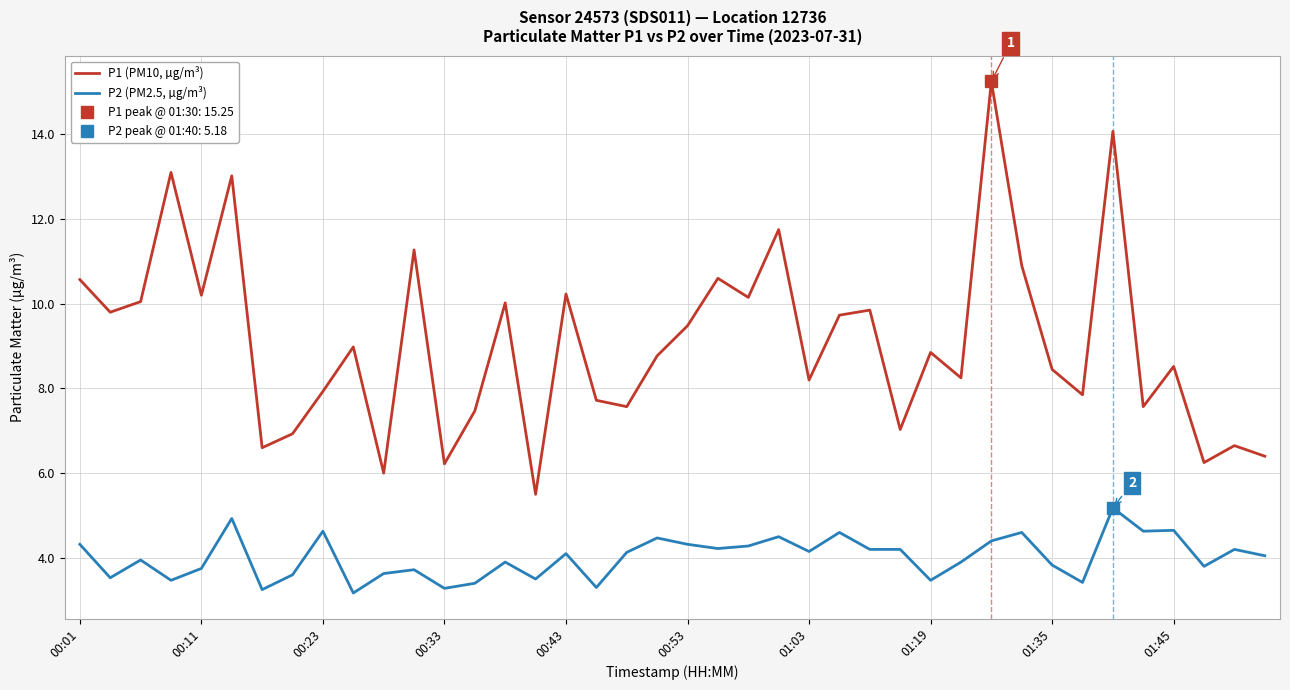

Which series has the largest range (max minus min)?

P1 (PM10, µg/m³)